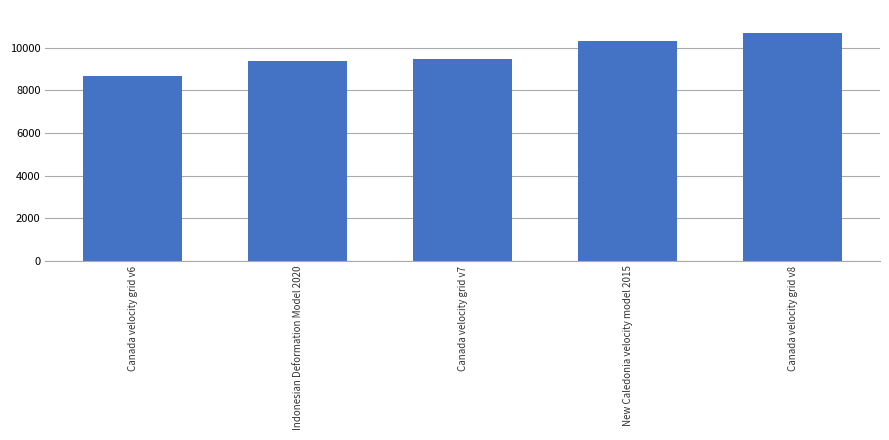

Reading right to left, extract all data points from this chart.

10707	10323	9483	9375	8676